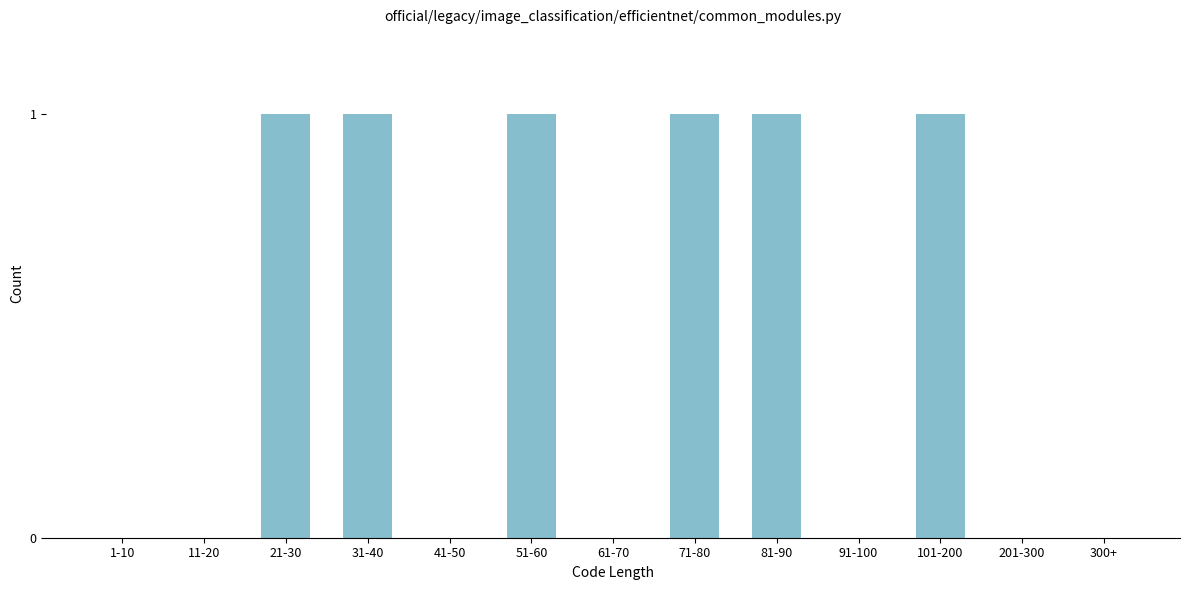

Reading left to right, what are all the values shown in this chart?

1-10=0	11-20=0	21-30=1	31-40=1	41-50=0	51-60=1	61-70=0	71-80=1	81-90=1	91-100=0	101-200=1	201-300=0	300+=0